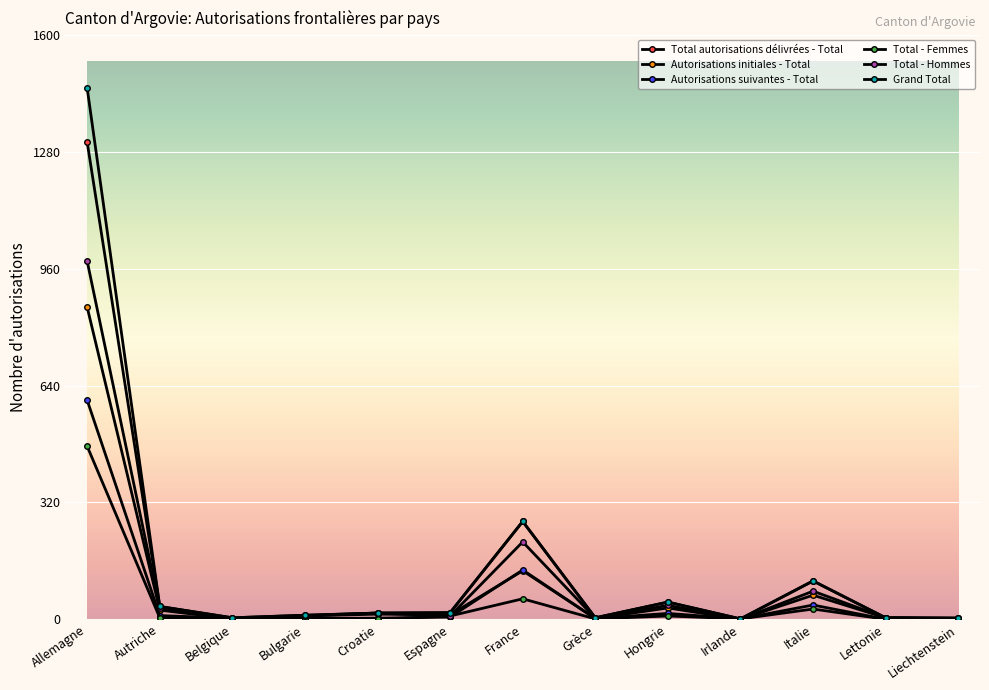

Which series has the widest spread of values?

Grand Total